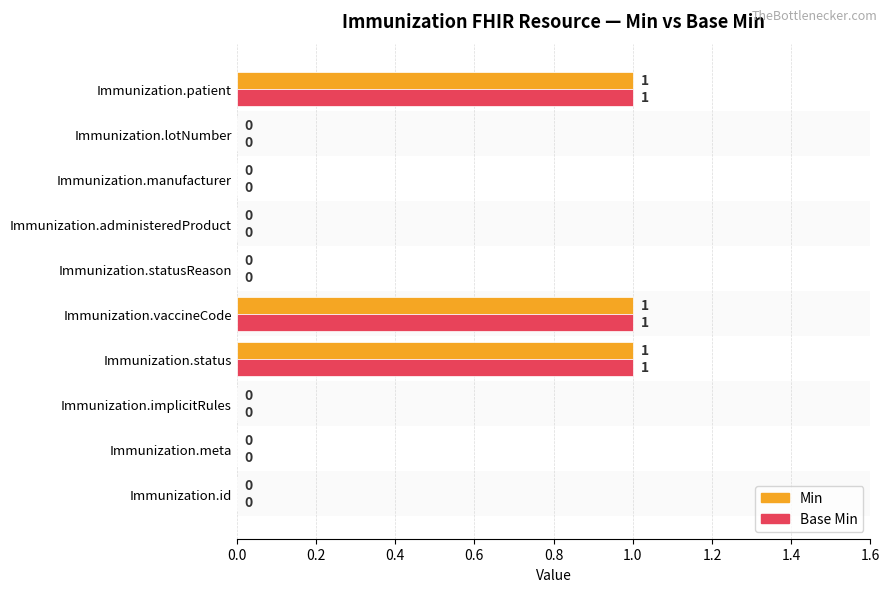

The value of Base Min at Immunization.id is 0. True or false?

True